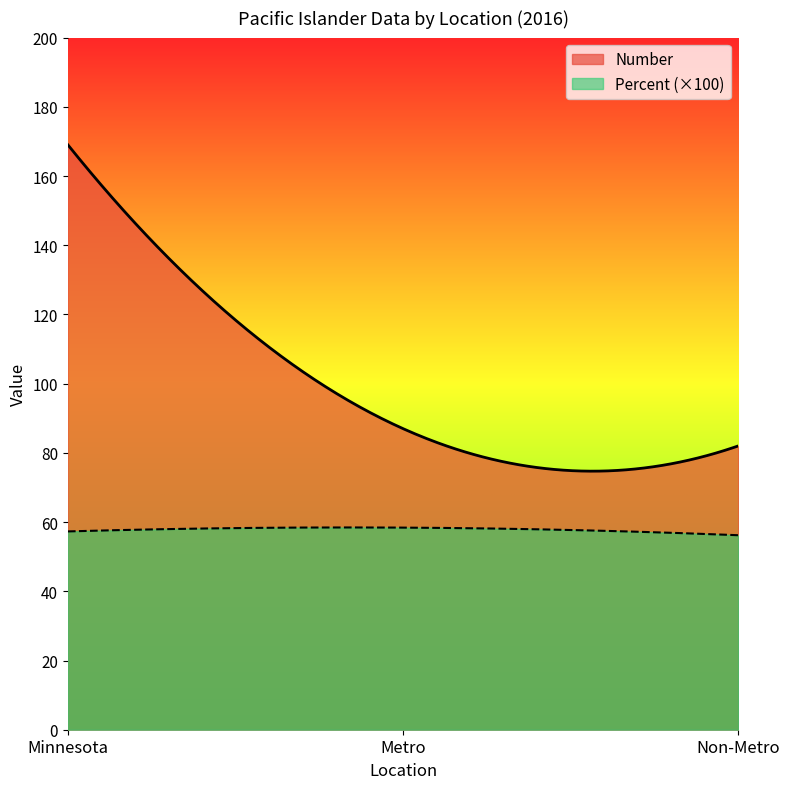

What is the value of the Non-Metro point at the 2nd from the left?

0.6